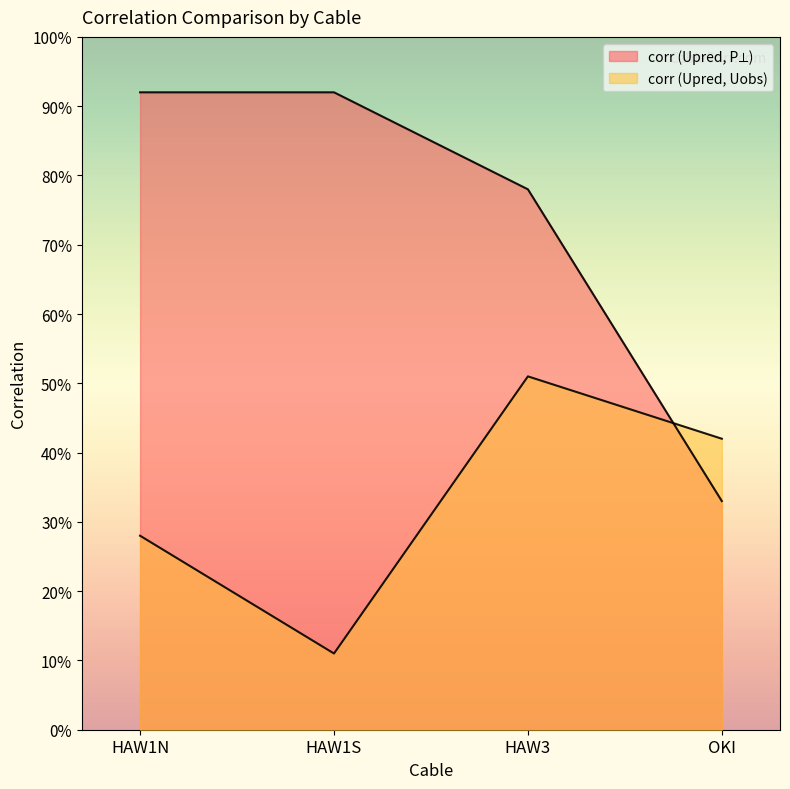

At how many categories does at least one series exceed 0?

4